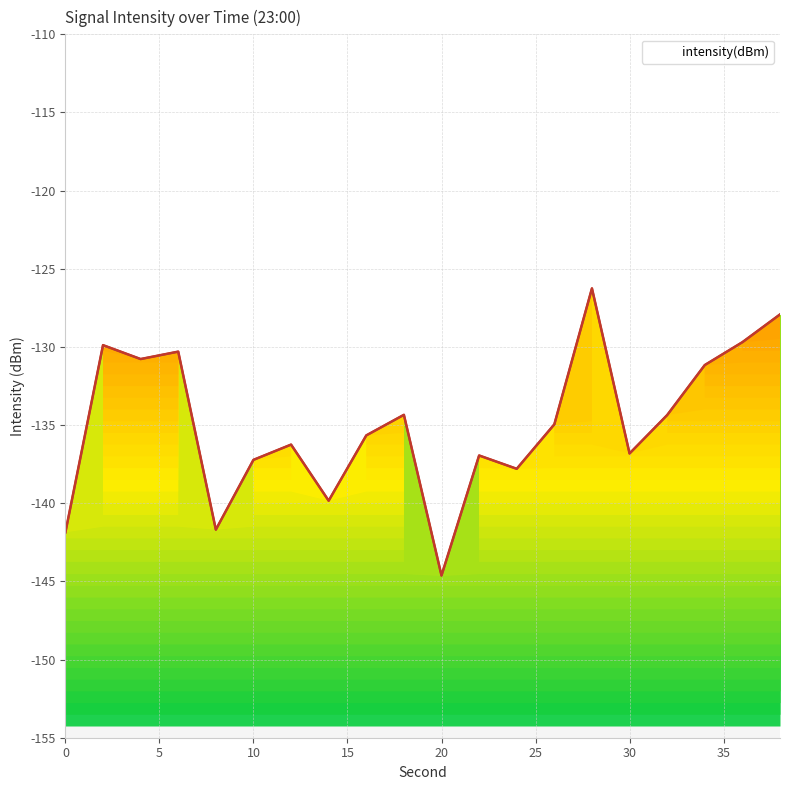

How many lines are shown in the chart?

1